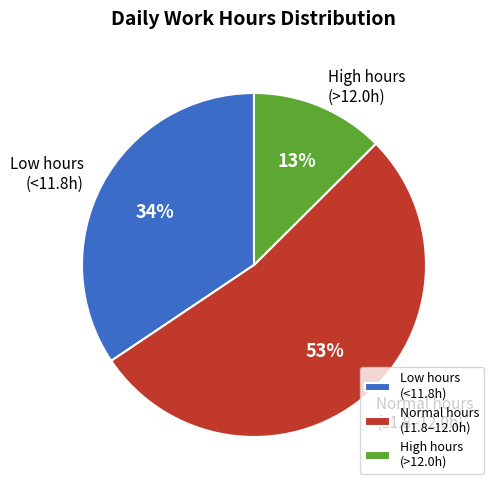

Between High hours (>12.0h) and Normal hours (11.8–12.0h), which is larger?

Normal hours (11.8–12.0h)